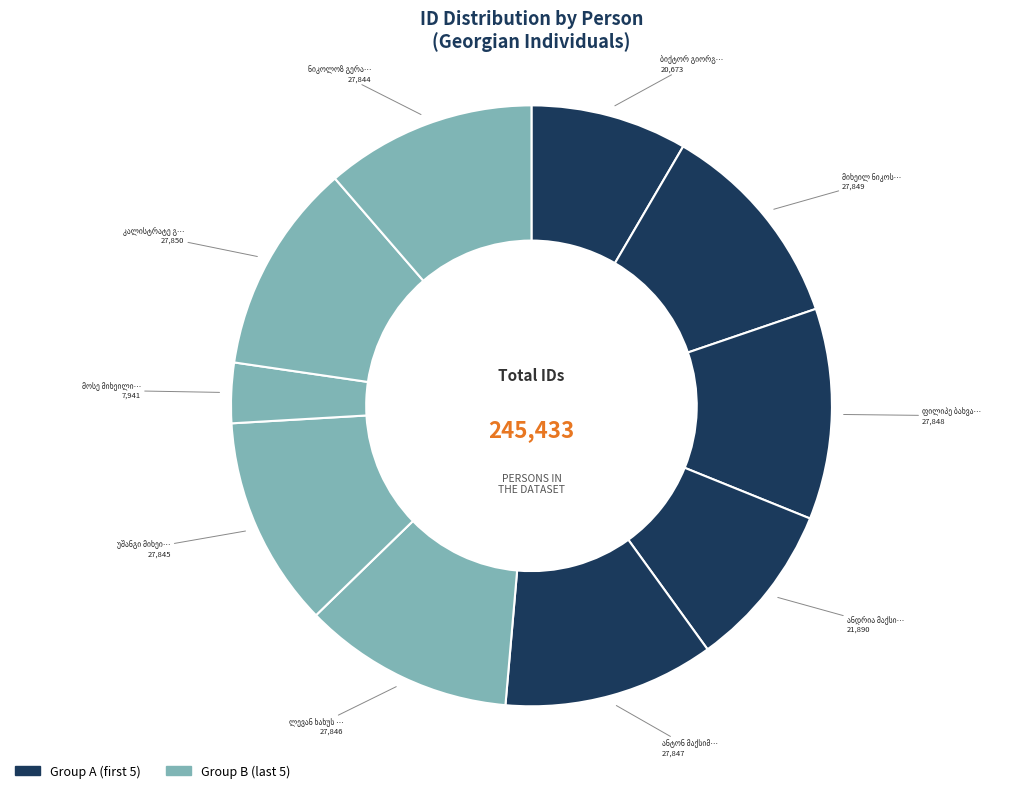

Does ანტონ მაქსიმეს ძე ანჯაფარიძე account for over 50% of the chart?

No